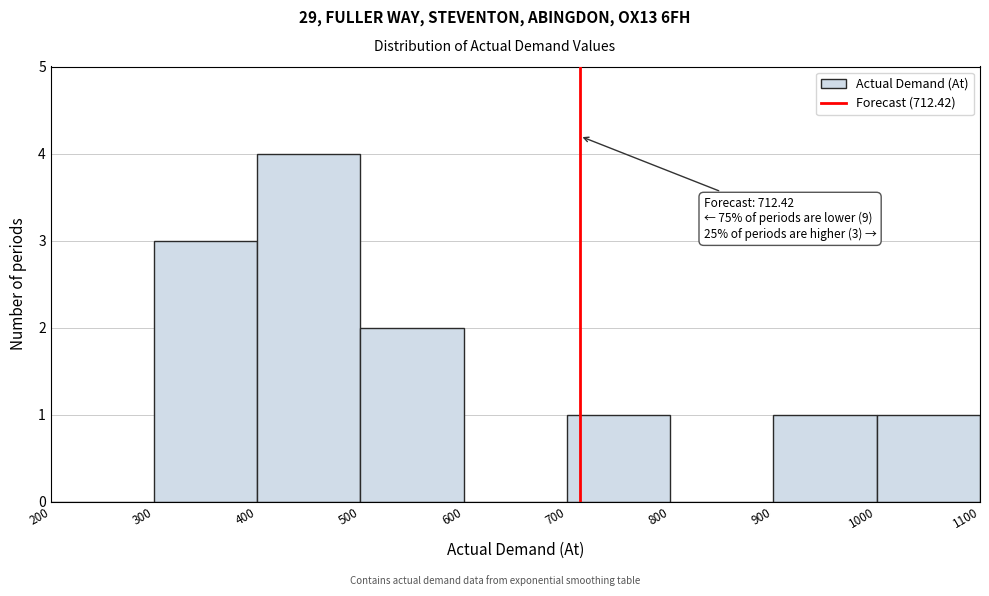

Over which range of the x-axis is the bar tallest?

400 to 500